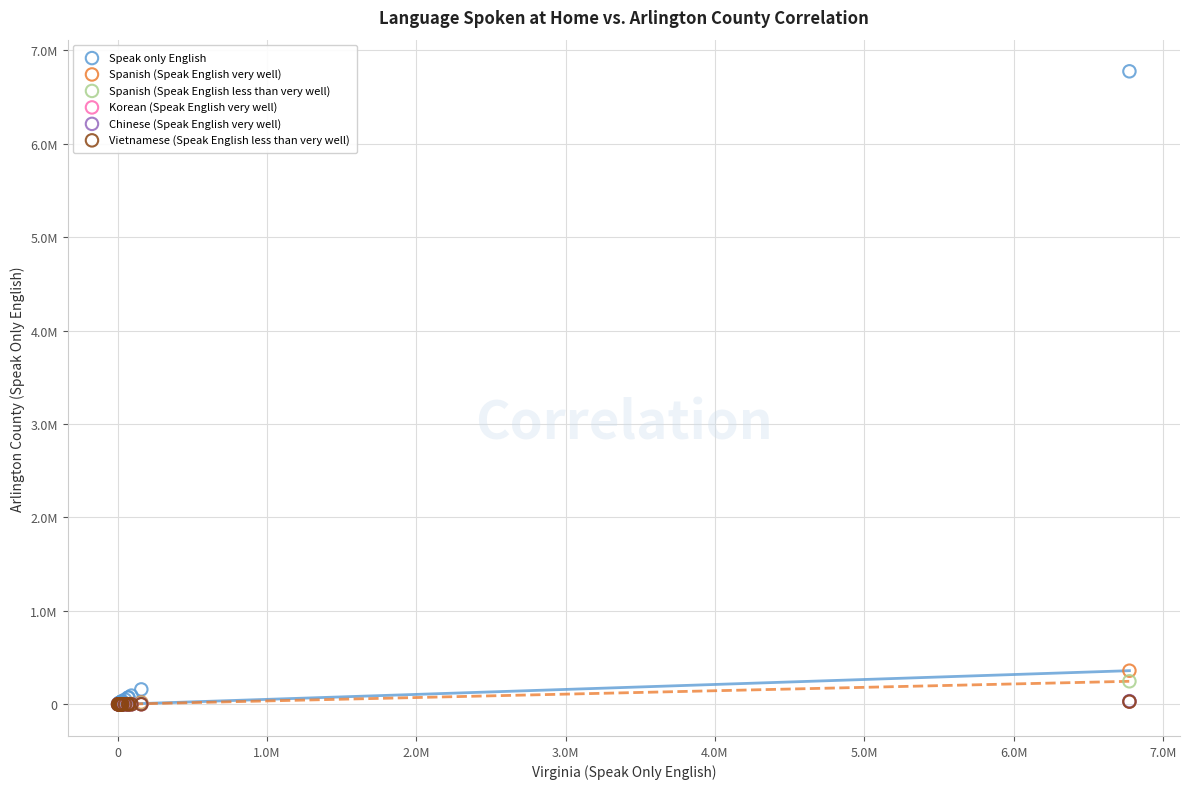

Which series has the largest Y range (max minus min)?

Speak only English